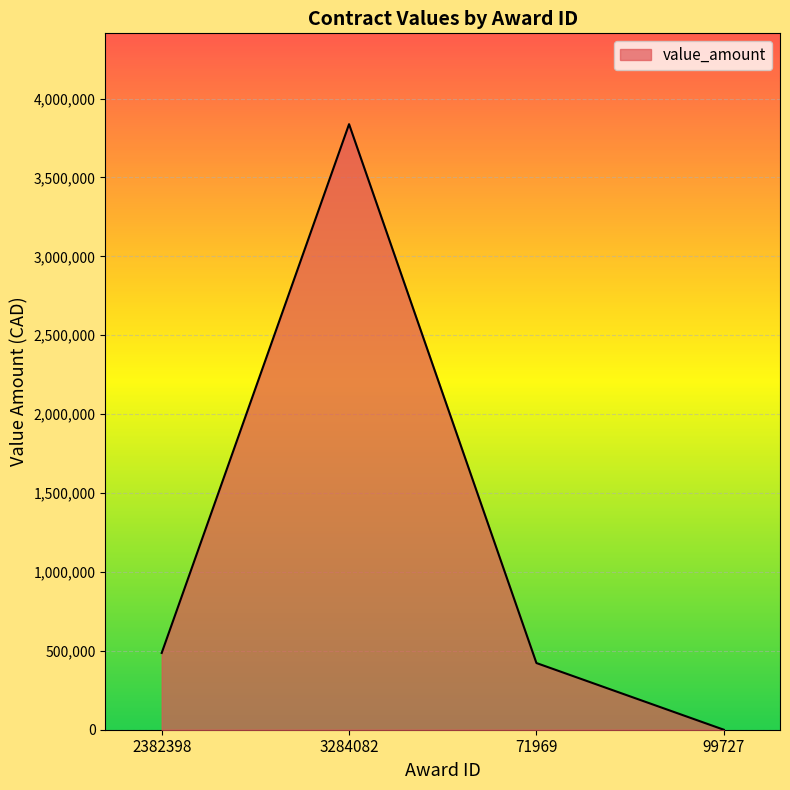

How many series are shown in this chart?

1